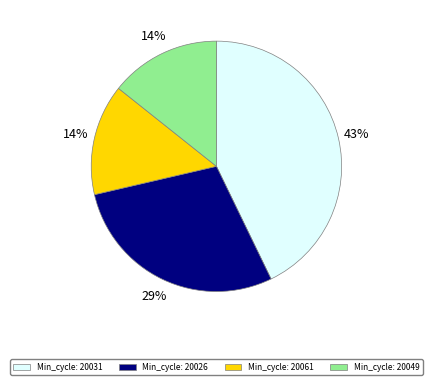

Is there a majority slice in this chart?

No